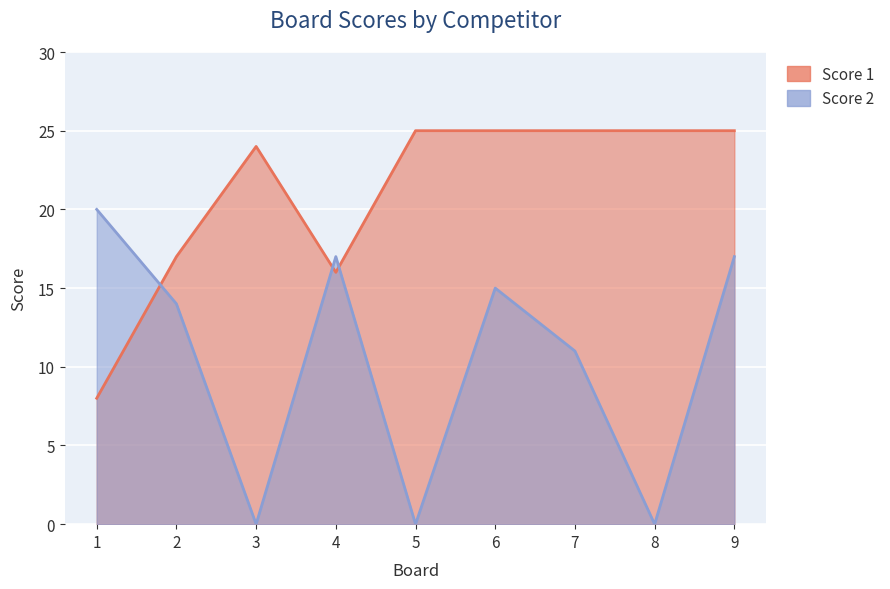

What is the minimum value for Score 1?

8